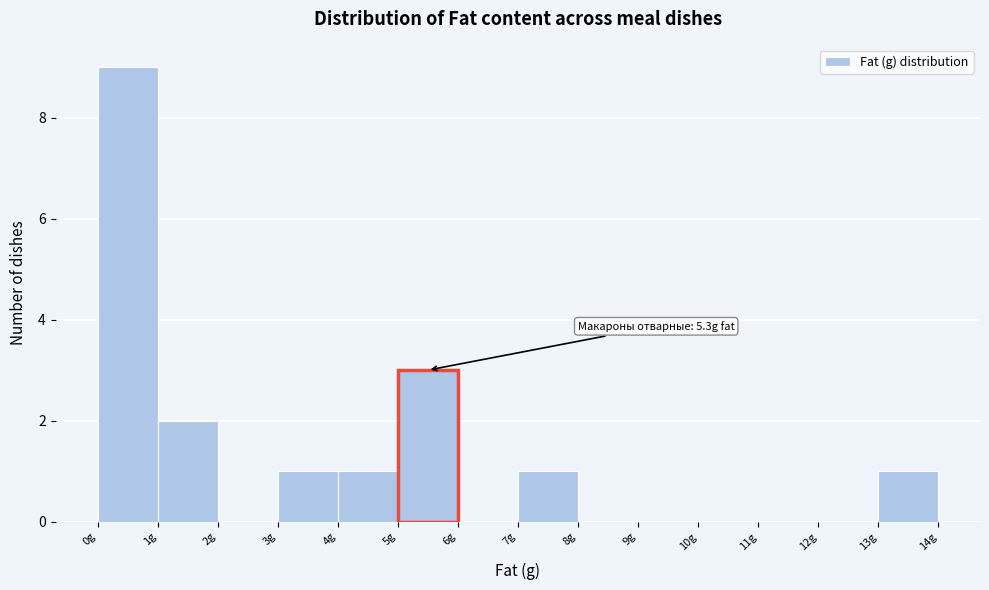

Over which range of the x-axis is the bar tallest?

0 to 1